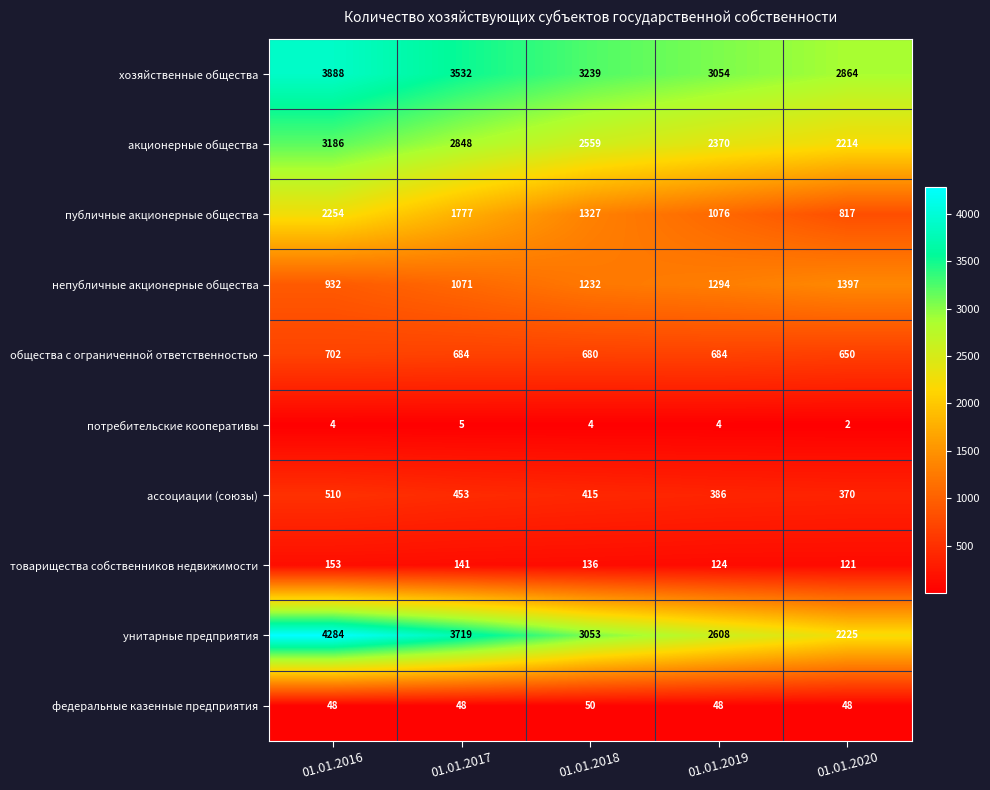

At which category does the chart reach its minimum across all series?

01.01.2020